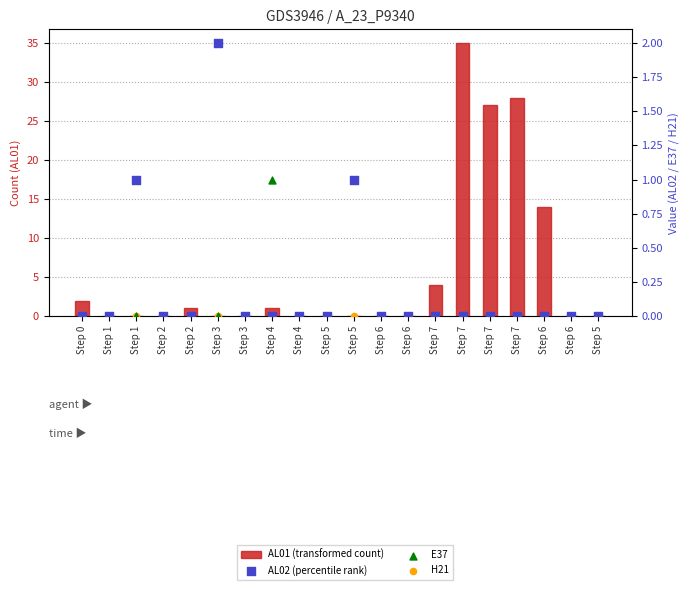

What are all the series names shown in the legend?

AL01 (transformed count), AL02 (percentile rank), E37, H21